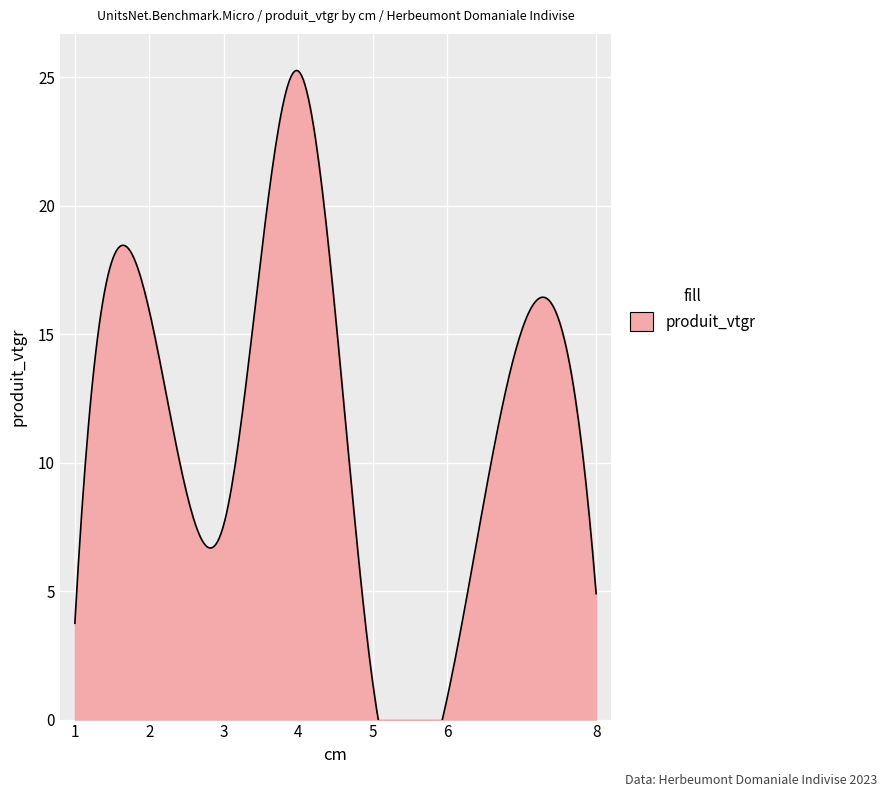

Between 6 and 2, which is larger?

2